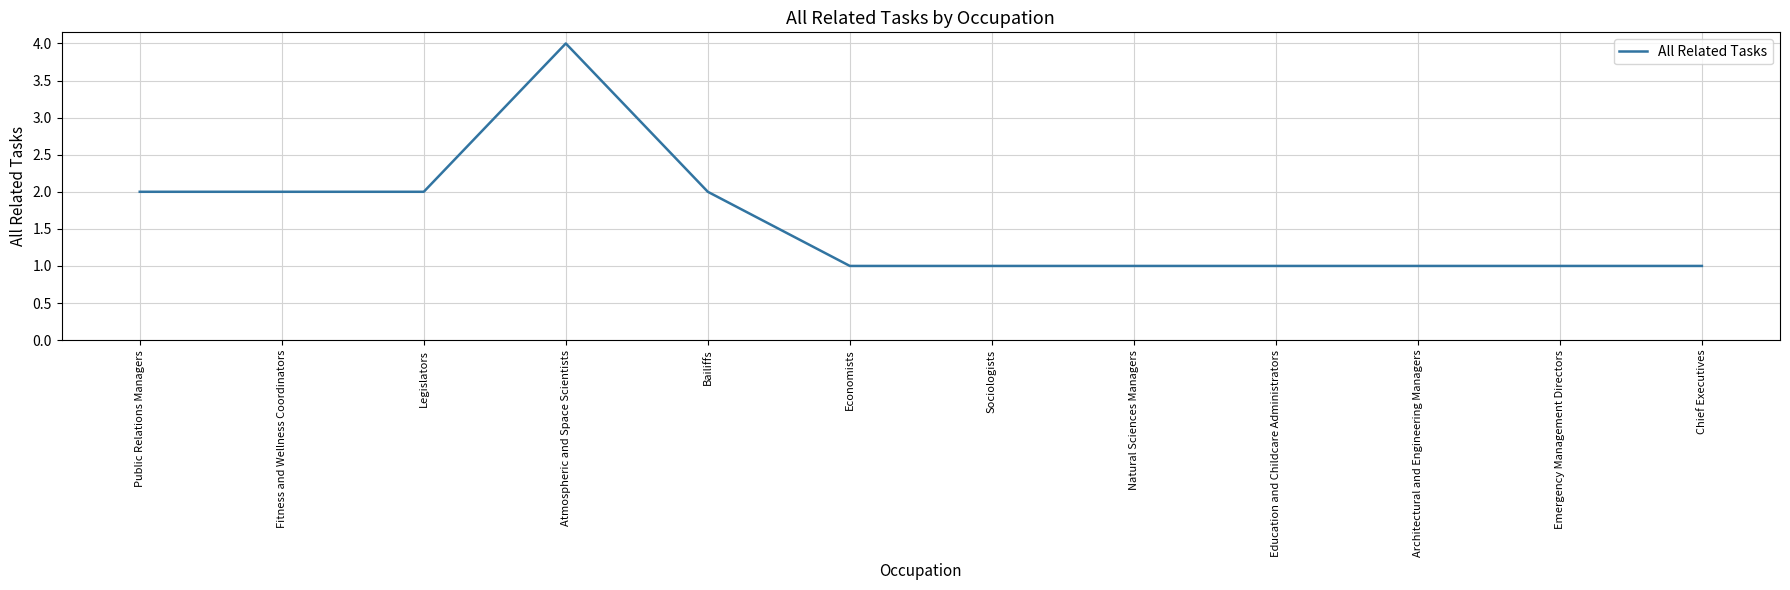

Reading left to right, what are all the values shown in this chart?

Public Relations Managers=2	Fitness and Wellness Coordinators=2	Legislators=2	Atmospheric and Space Scientists=4	Bailiffs=2	Economists=1	Sociologists=1	Natural Sciences Managers=1	Education and Childcare Administrators=1	Architectural and Engineering Managers=1	Emergency Management Directors=1	Chief Executives=1